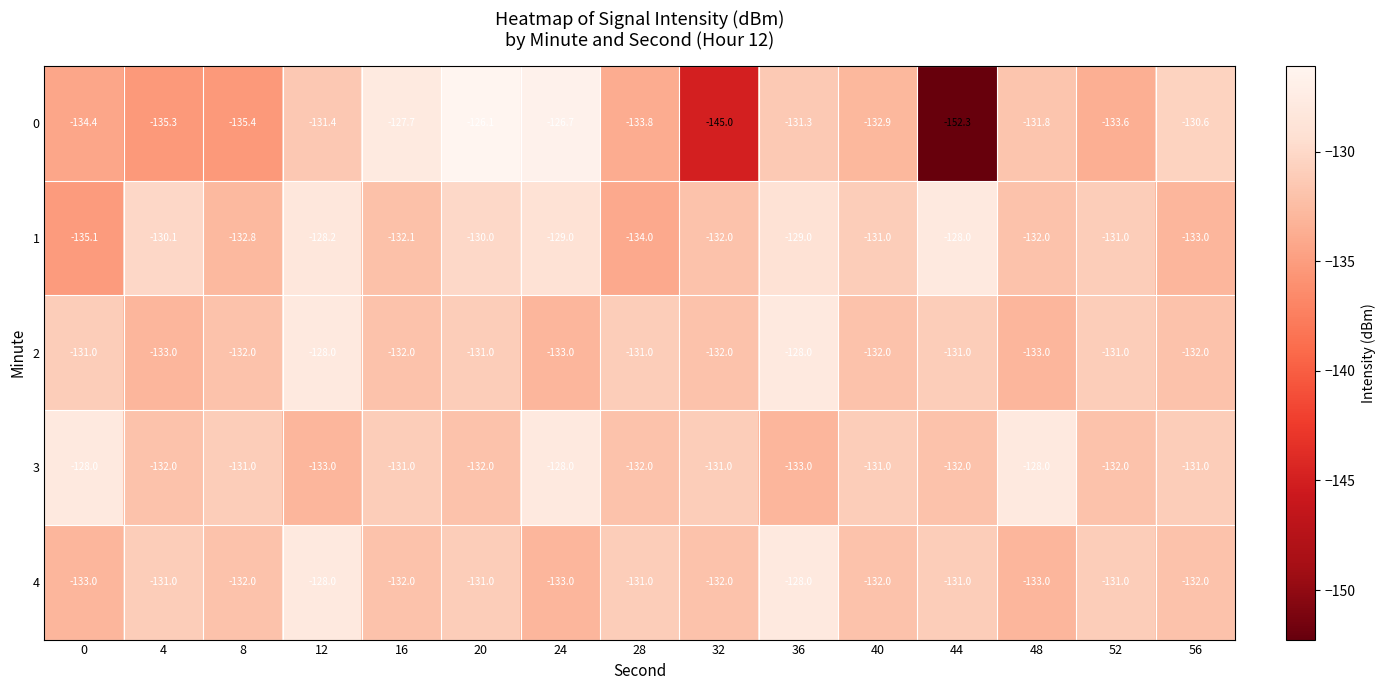

Which series has the largest range (max minus min)?

0